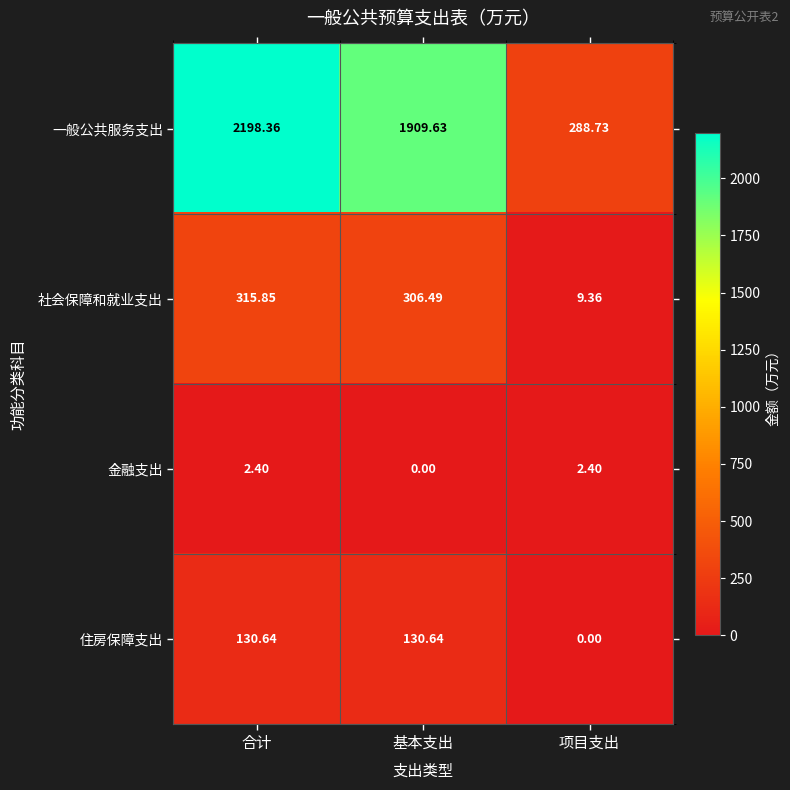

Which series has the largest total across all categories?

一般公共服务支出